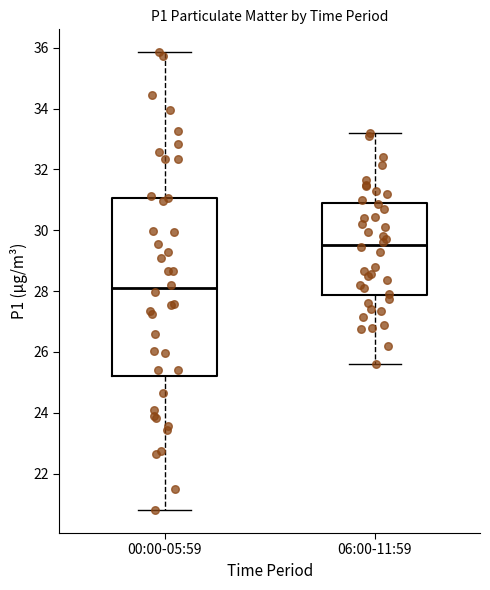

Which box has the lowest median line?

00:00-05:59